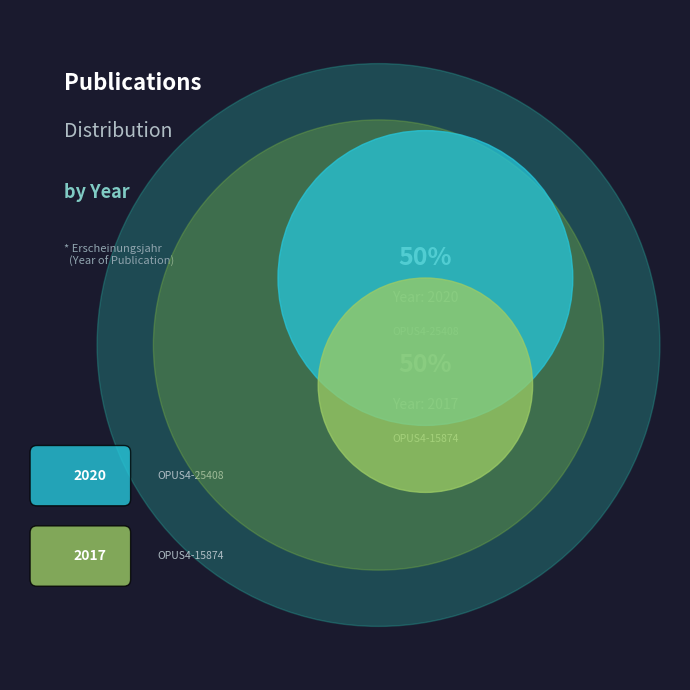

How many slices are in this pie chart?

2